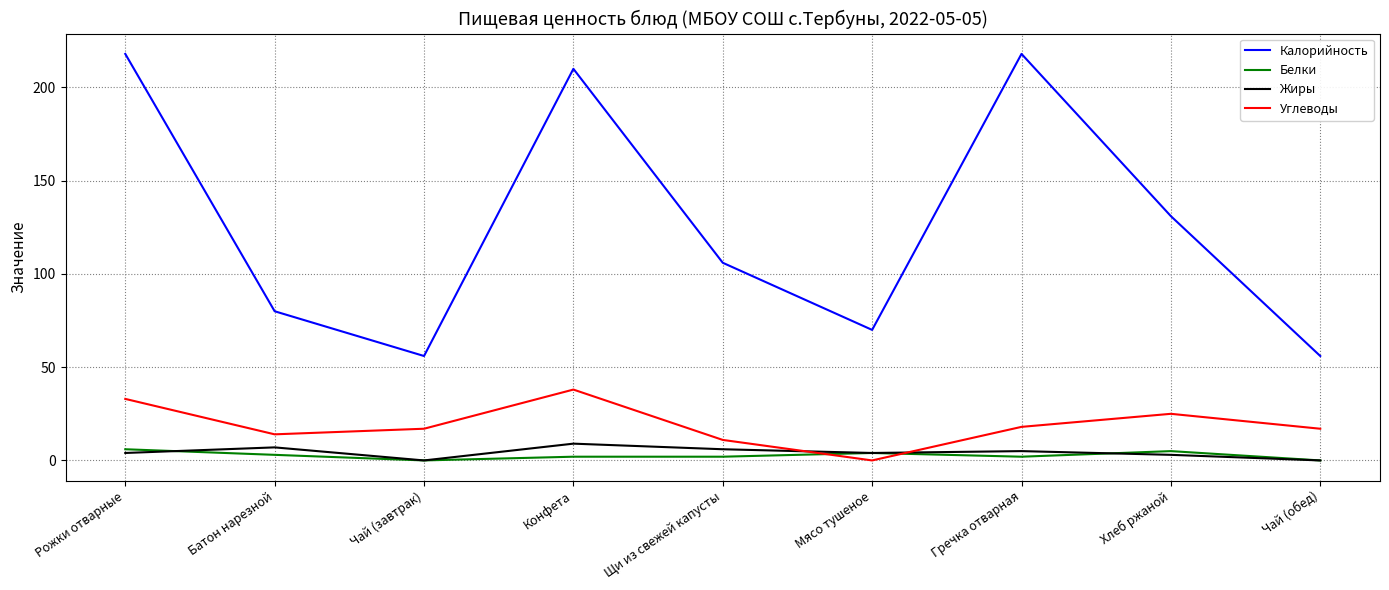

True or false: Калорийность has a value of 80 at Батон нарезной.

True